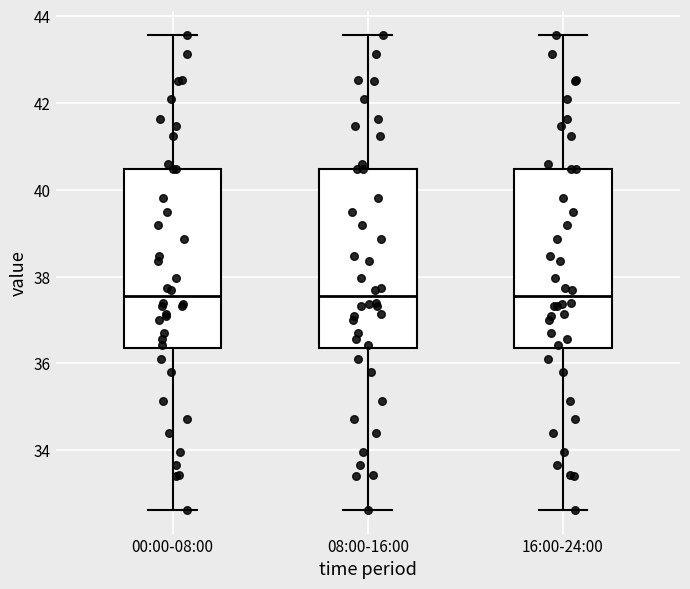

Reading left to right, read every box against the y-axis: the position of its median line, the range the box covers, and the ends of its whiskers. The values are not printed on the chart, so give them approximately, as read against the axis.

00:00-08:00: median 37.6, box 36.4 to 40.4, whiskers 32.6 to 43.6
08:00-16:00: median 37.6, box 36.4 to 40.4, whiskers 32.6 to 43.6
16:00-24:00: median 37.6, box 36.4 to 40.4, whiskers 32.6 to 43.6